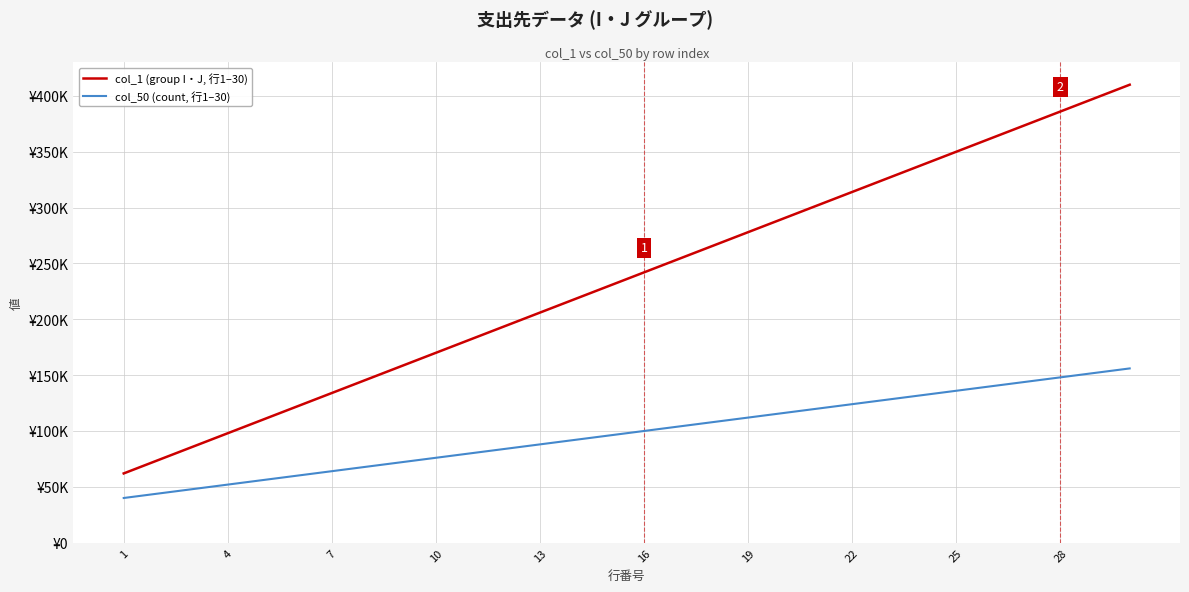

Which category has the lowest value in the col_50 (count, 行1–30) series?

1